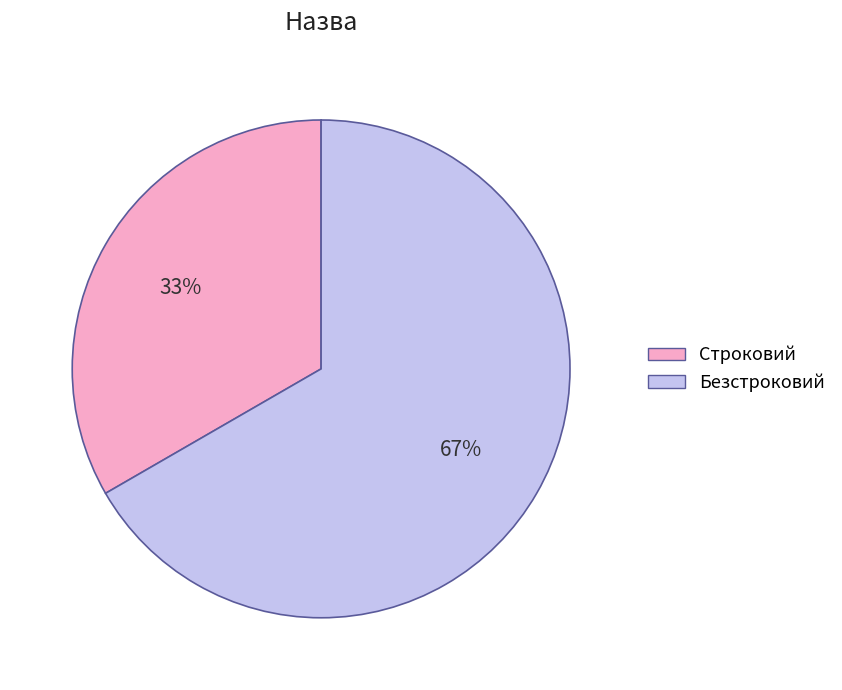

Is it true that Строковий is 44% of the pie?

False